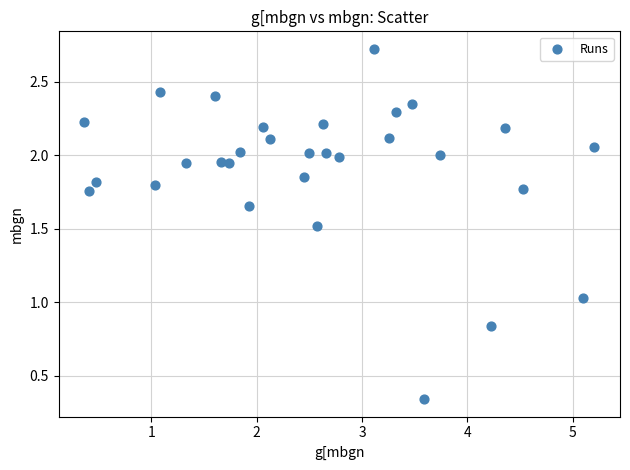

What is the range of X values (max minus min)?

4.8